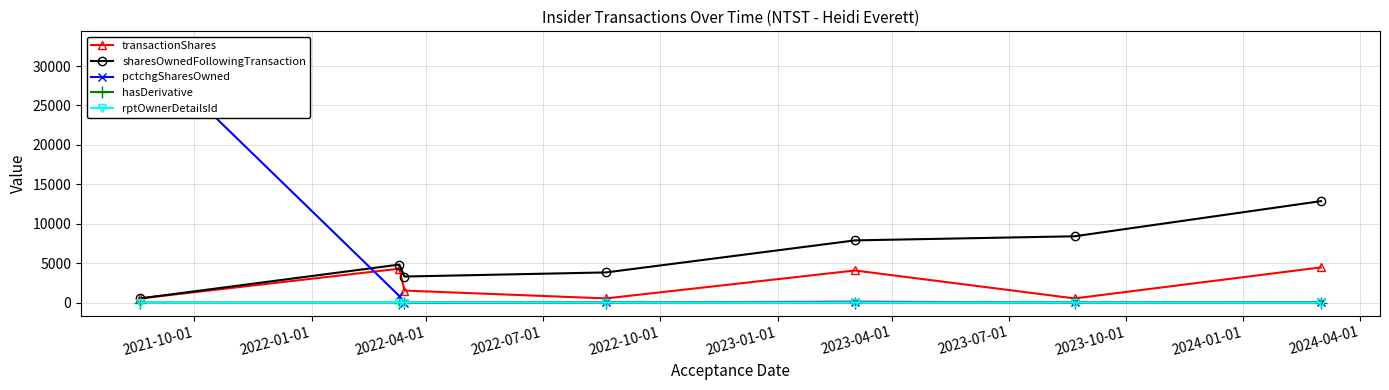

Between 2022-07-01 and 2022-10-01, which series saw the biggest shift?

sharesOwnedFollowingTransaction